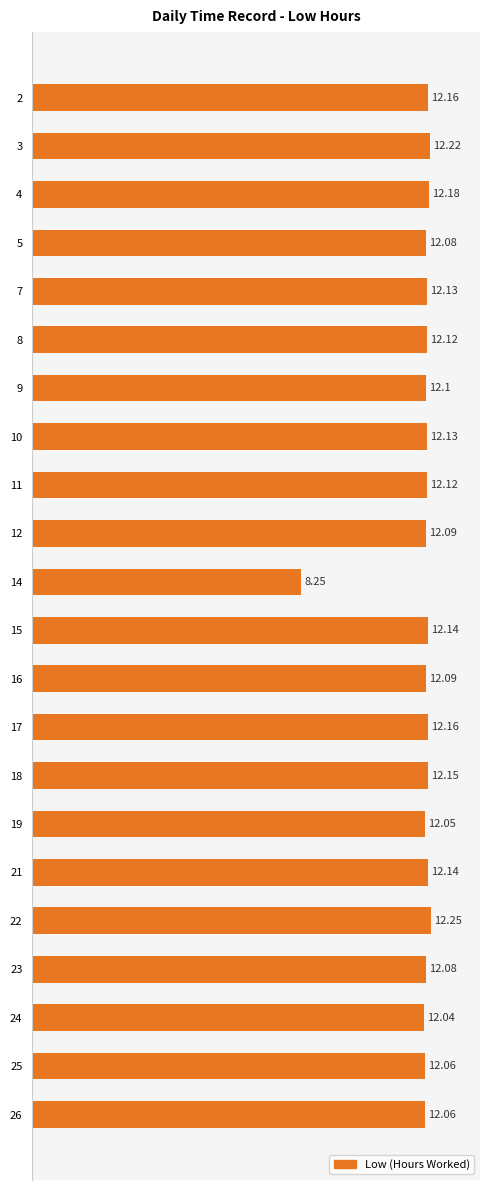

Which has a higher value, 16 or 5?

16